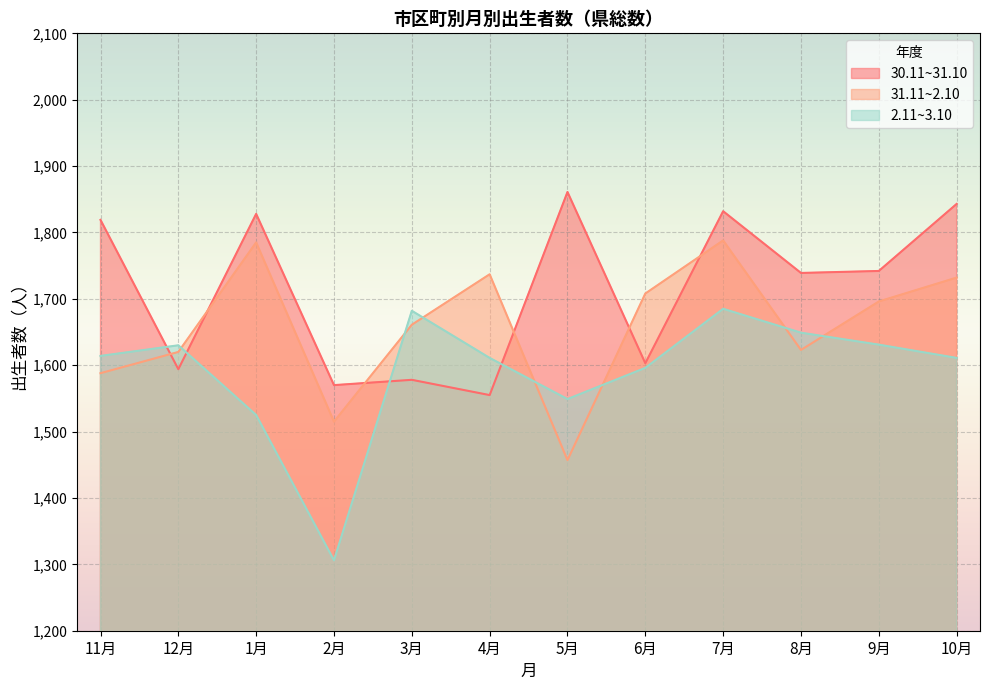

How many lines are shown in the chart?

3